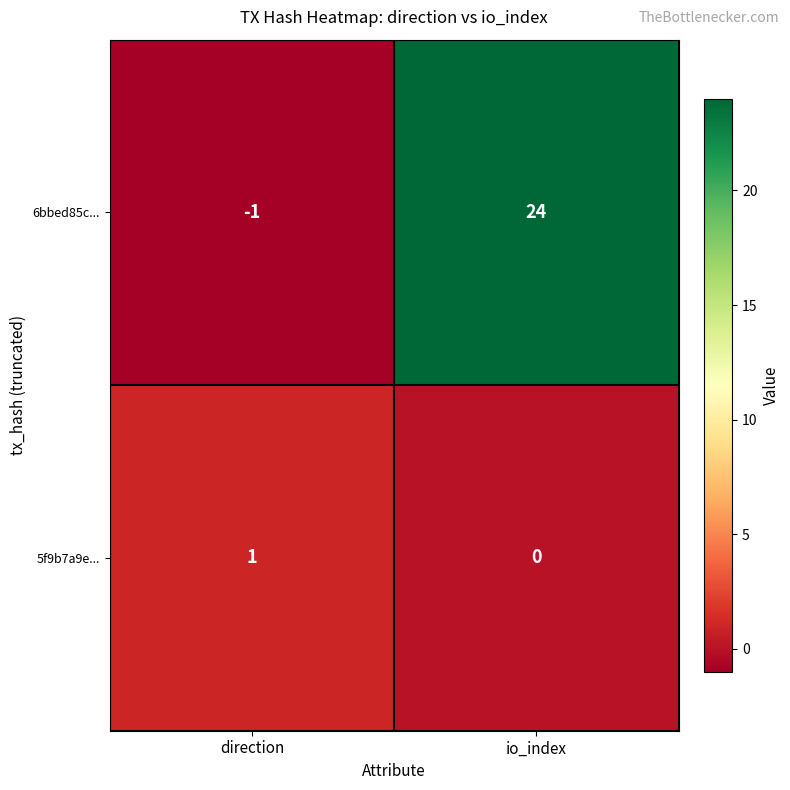

At how many categories does at least one series exceed 21?

1